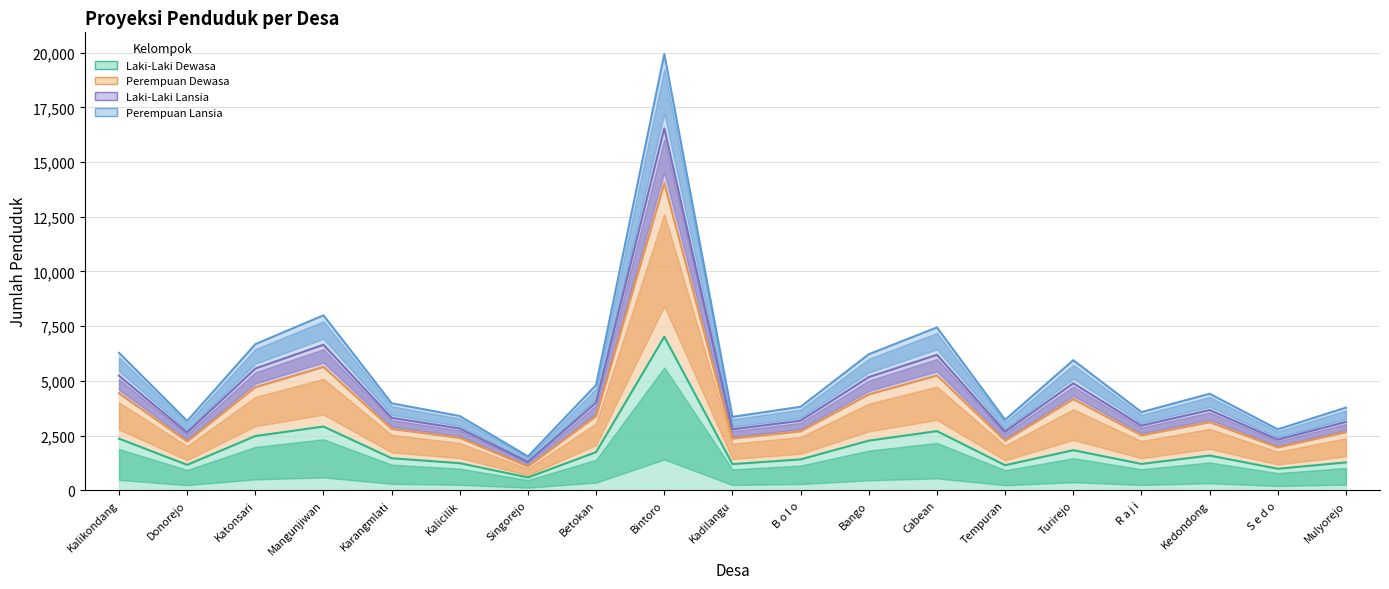

At which category does Perempuan Lansia reach its first local peak?

Mangunjiwan